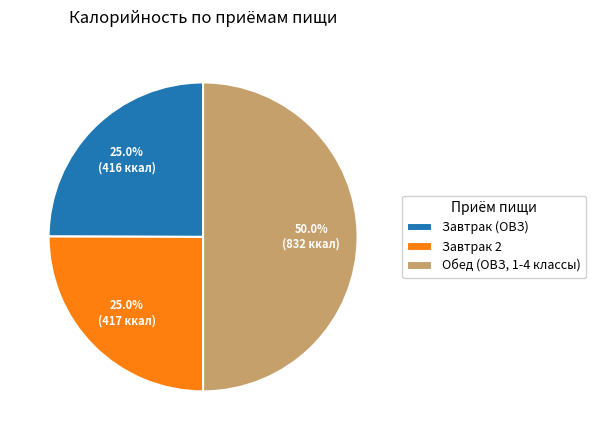

What is the largest slice in the pie chart?

Обед (ОВЗ, 1-4 классы)